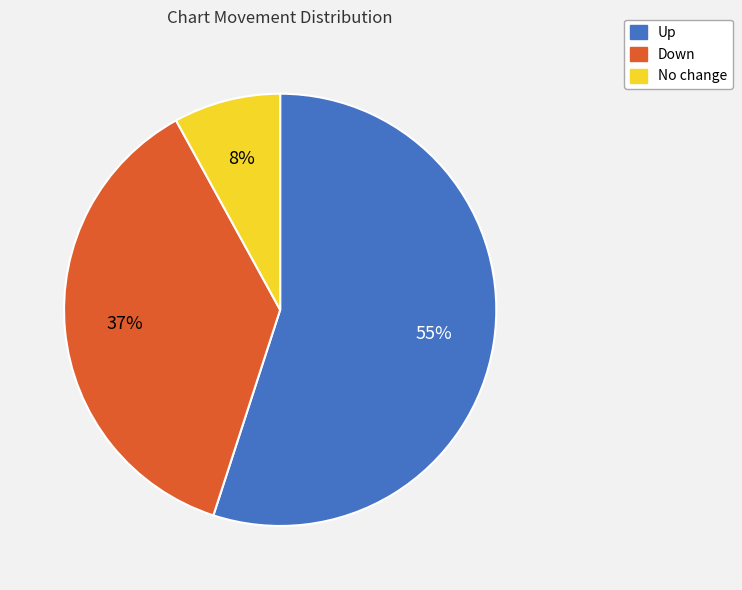

To the nearest percent, what is the average slice percentage?

33%